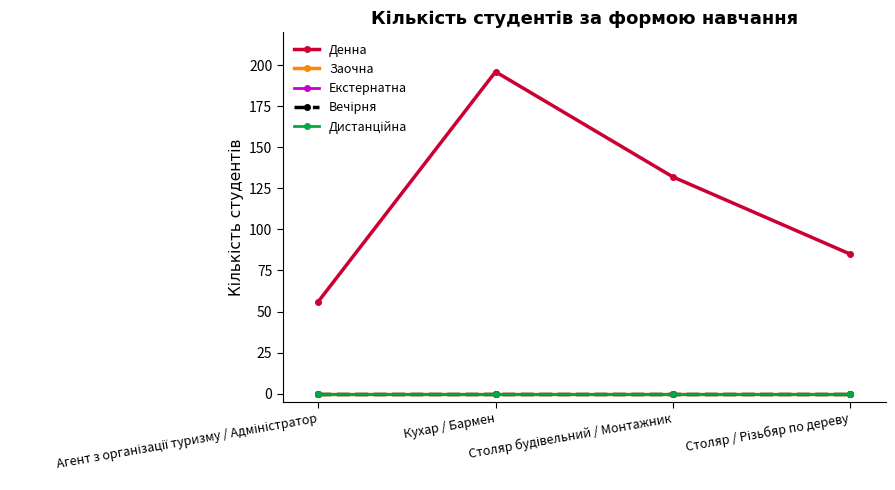

True or false: Вечірня has more than 0 interior local peaks.

False